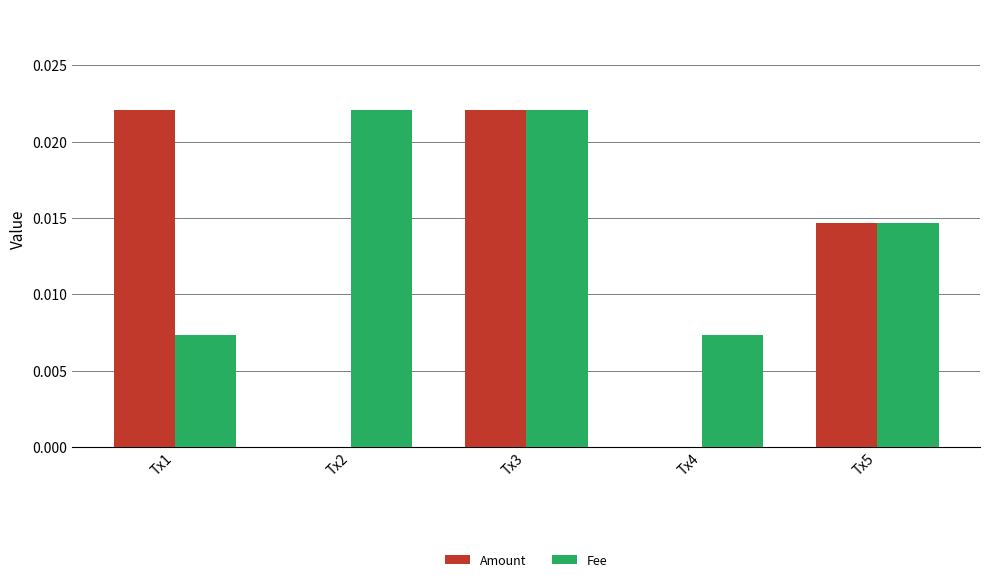

True or false: Amount has a value of 0.0 at Tx1.

True